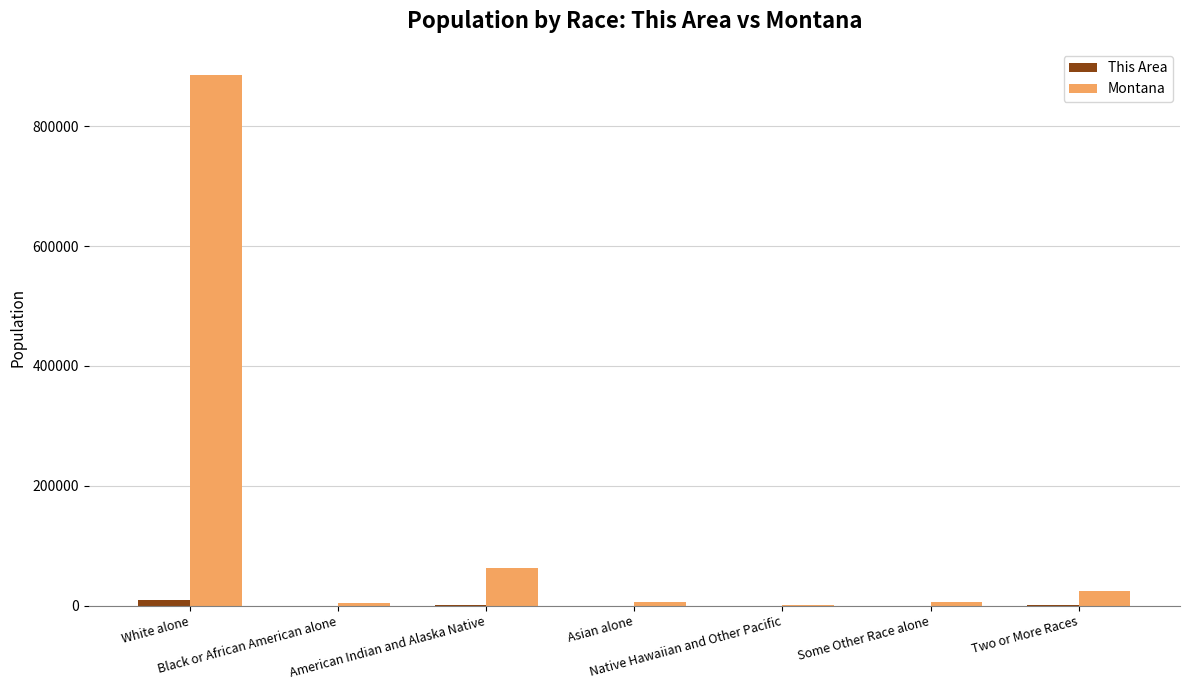

Which series has the largest total across all categories?

Montana